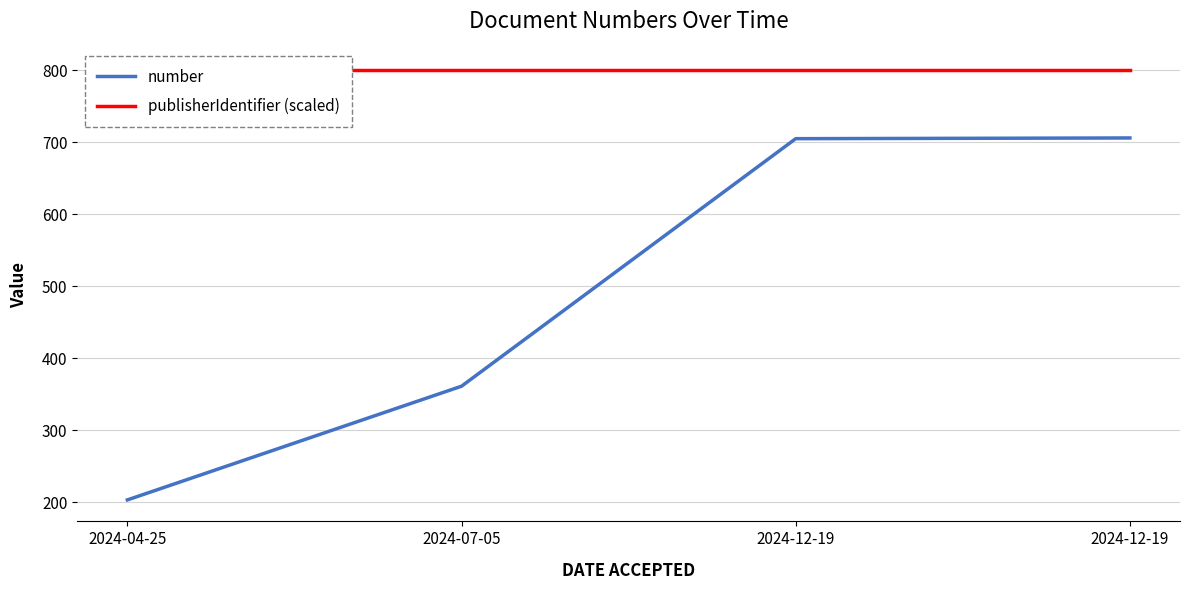

What is the spread (max minus min) of values at 2024-12-19?

95